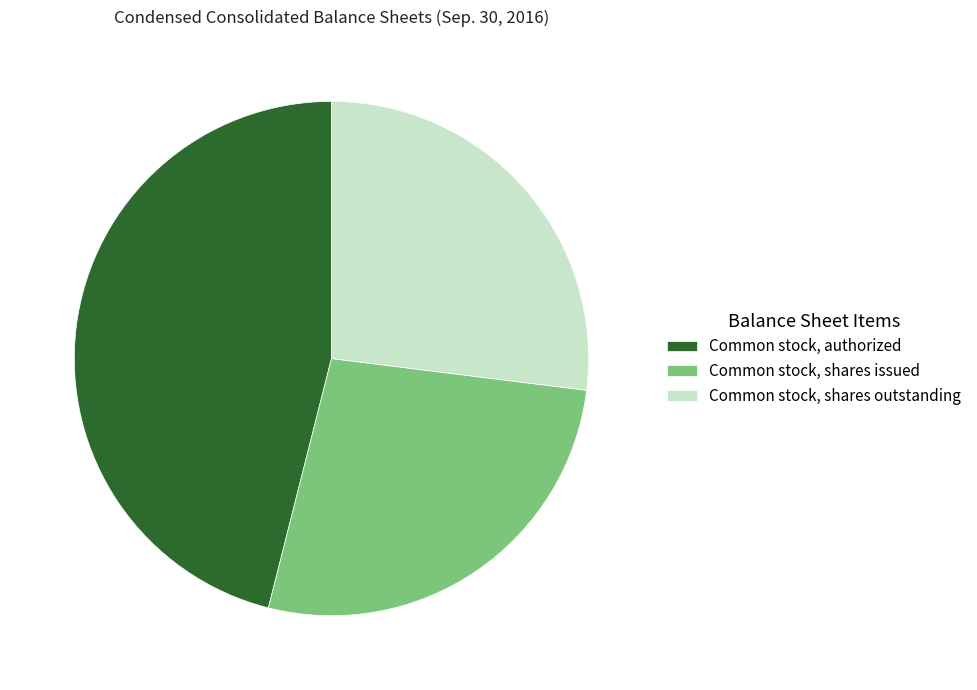

How many segments does this pie chart have?

3